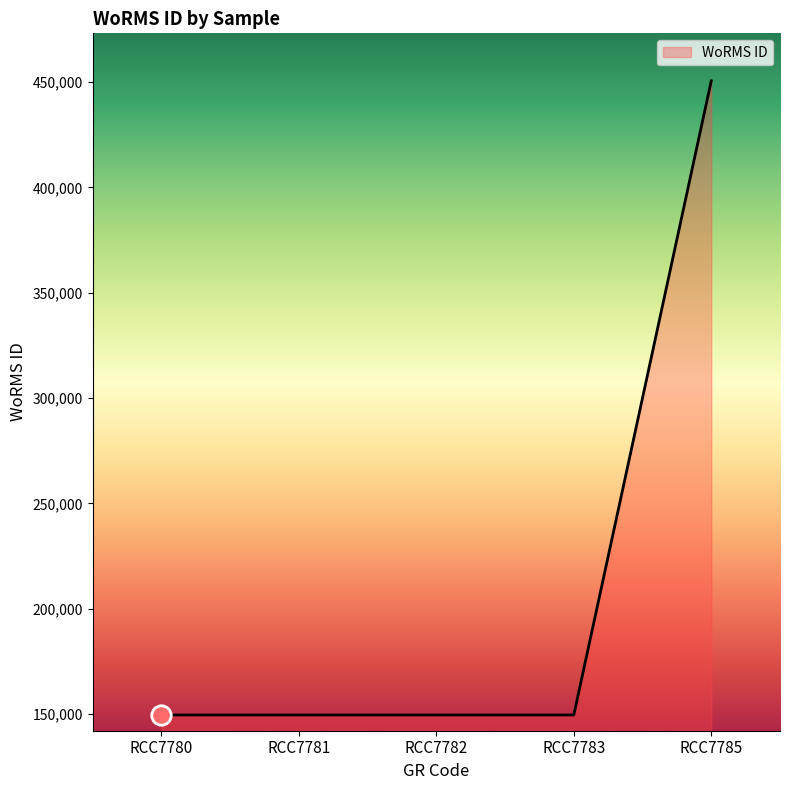

Reading right to left, what are all the values shown in this chart?

450619	149538	149538	149538	149538